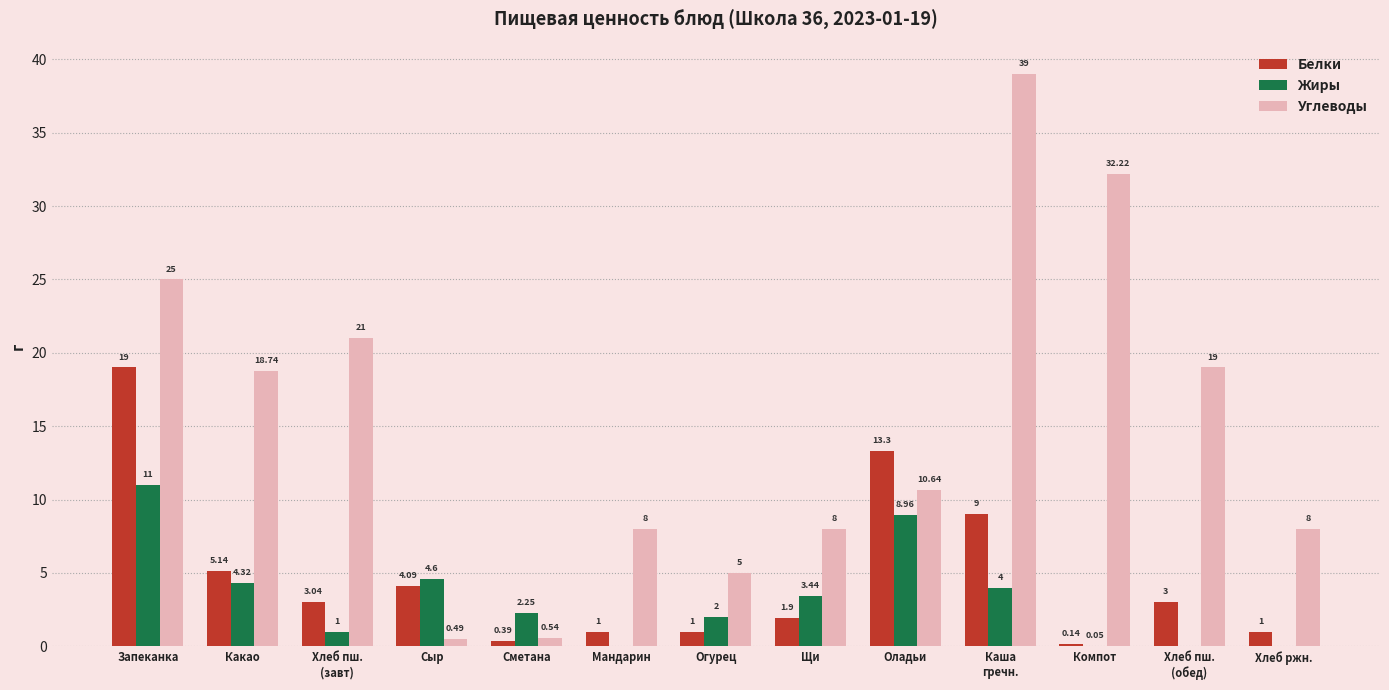

Which category has the highest value in the Белки series?

Запеканка